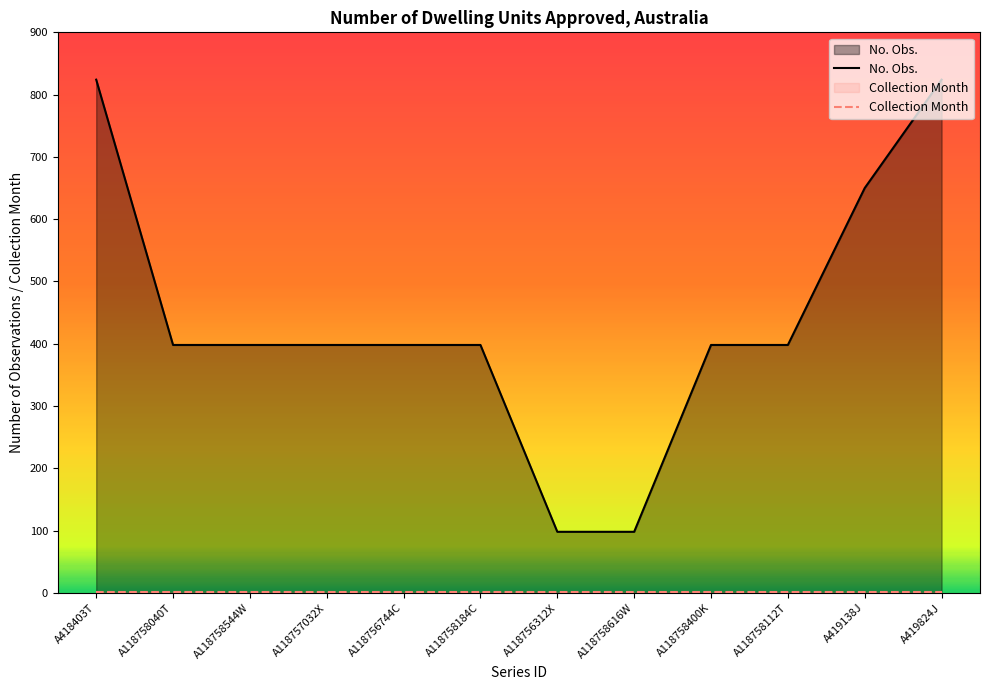

What is the value of the Collection Month point at the 7th from the left?

1